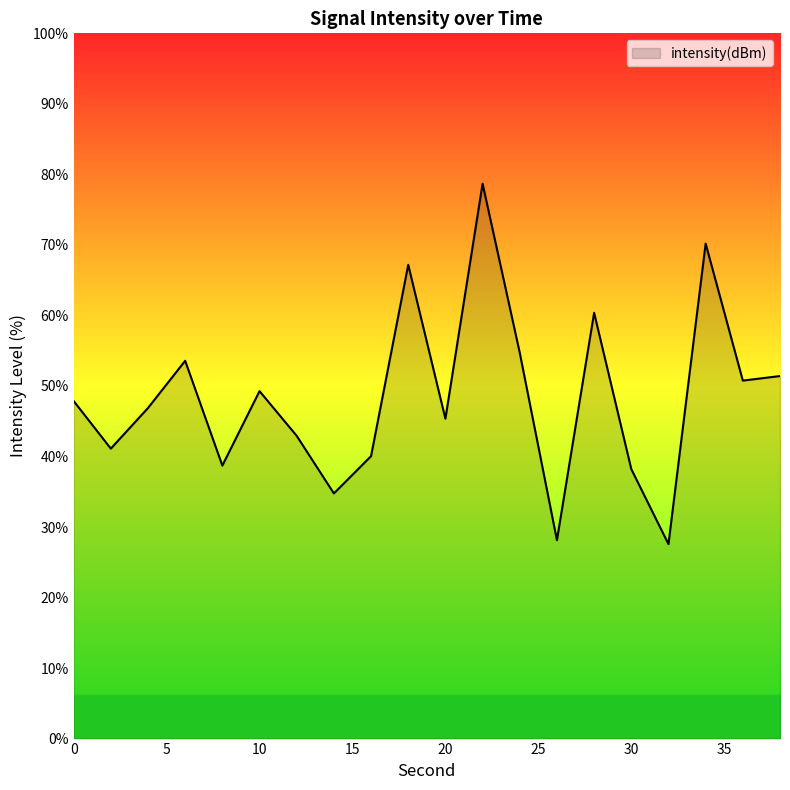

Reading right to left, extract all data points from this chart.

51.4	50.8	70.2	27.6	38.2	60.4	28.1	54.7	78.7	45.4	67.2	40.1	34.8	42.9	49.3	38.7	53.6	46.9	41.1	47.9